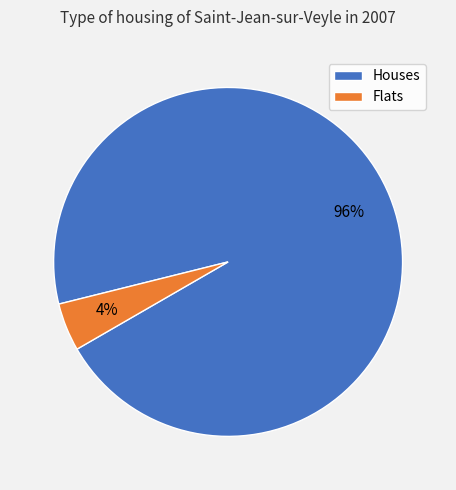

Does any single category account for the majority?

Yes